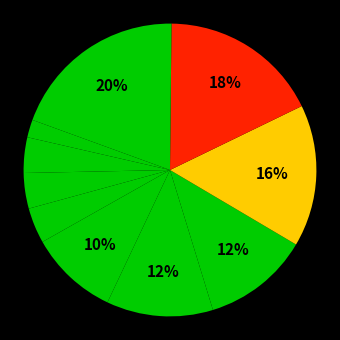

Is there any slice that represents more than half of the pie?

No